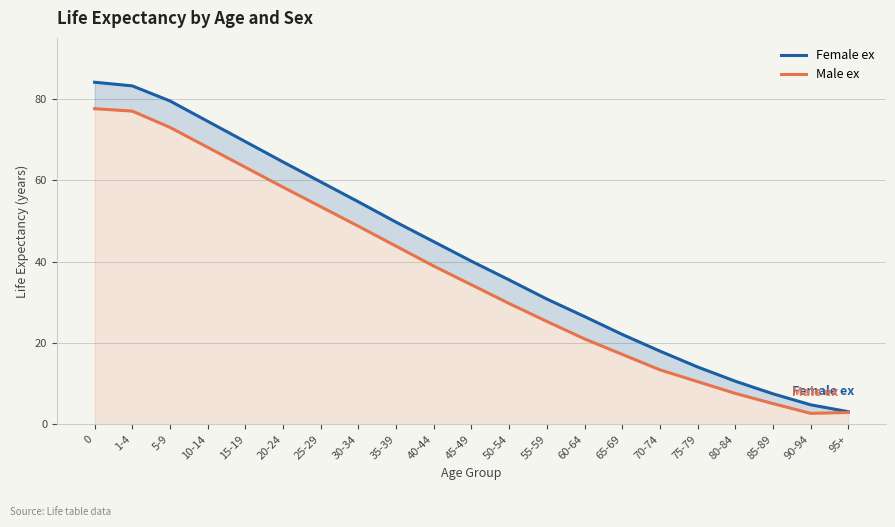

True or false: Female ex has more than 2 points higher than both neighbors.

False